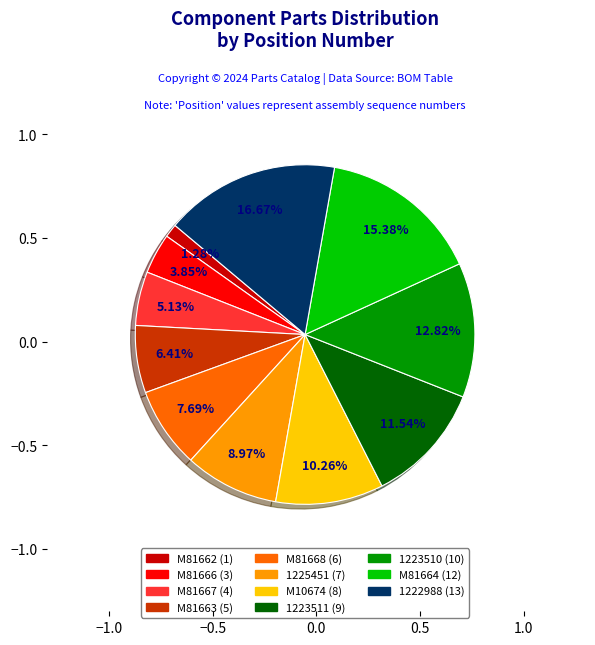

What is the largest slice in the pie chart?

1222988